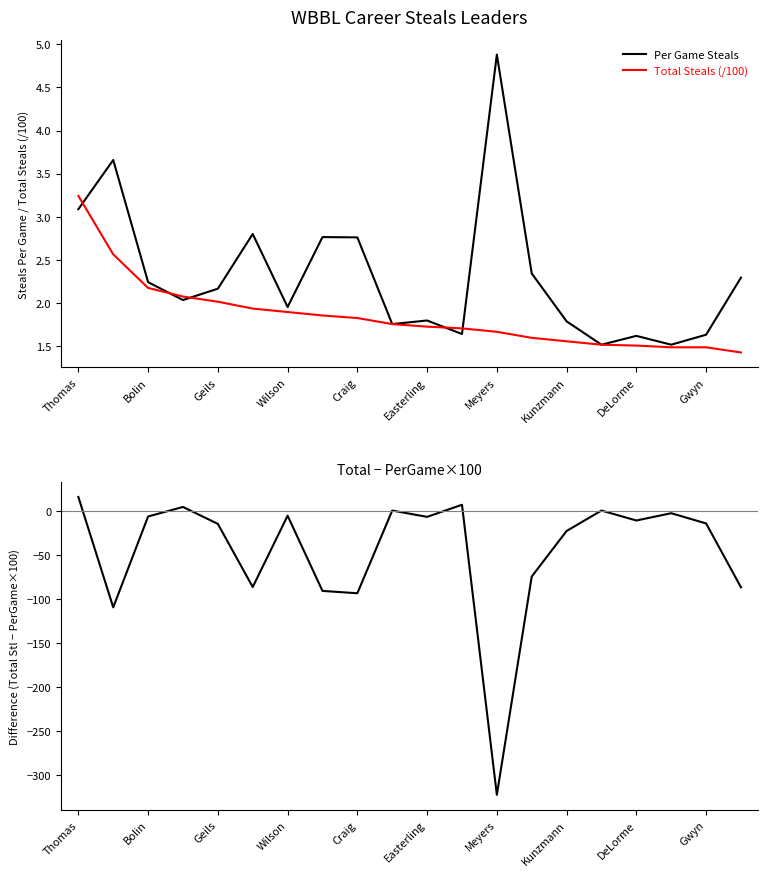

At which label is Per Game Steals closest to 3?

Thomas